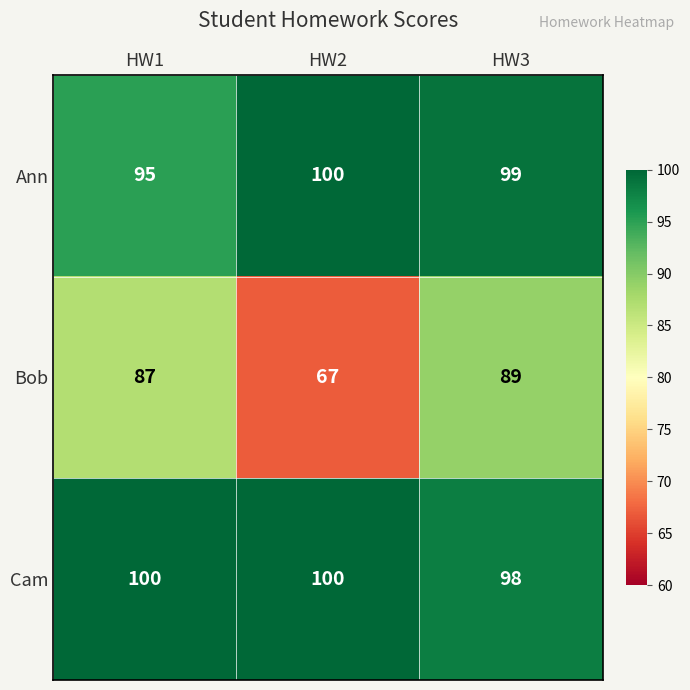

How many distinct data groups are displayed?

3